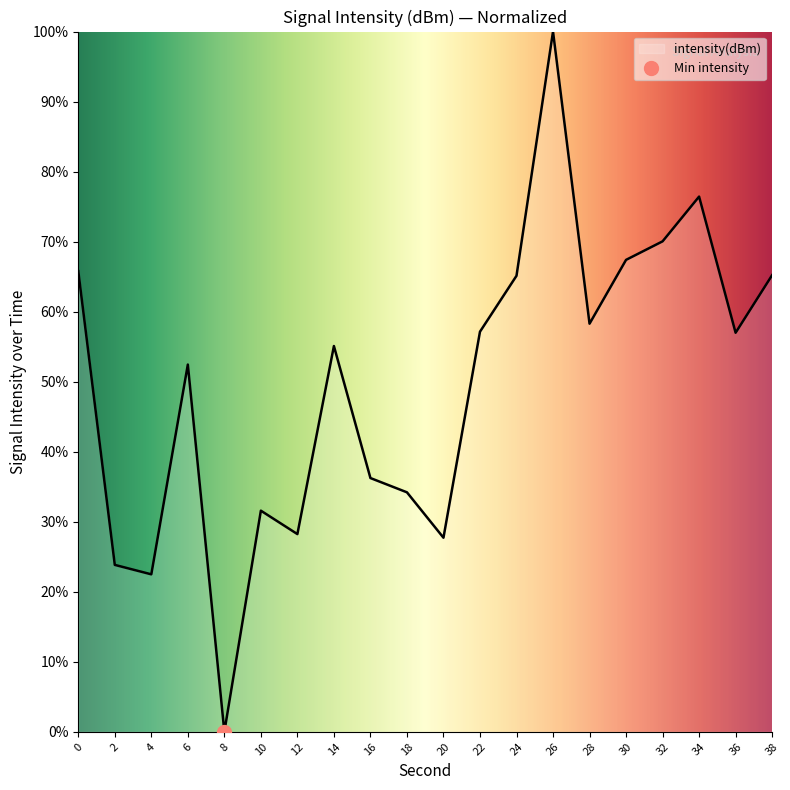

What is the value of the 11th point from the left?

27.7